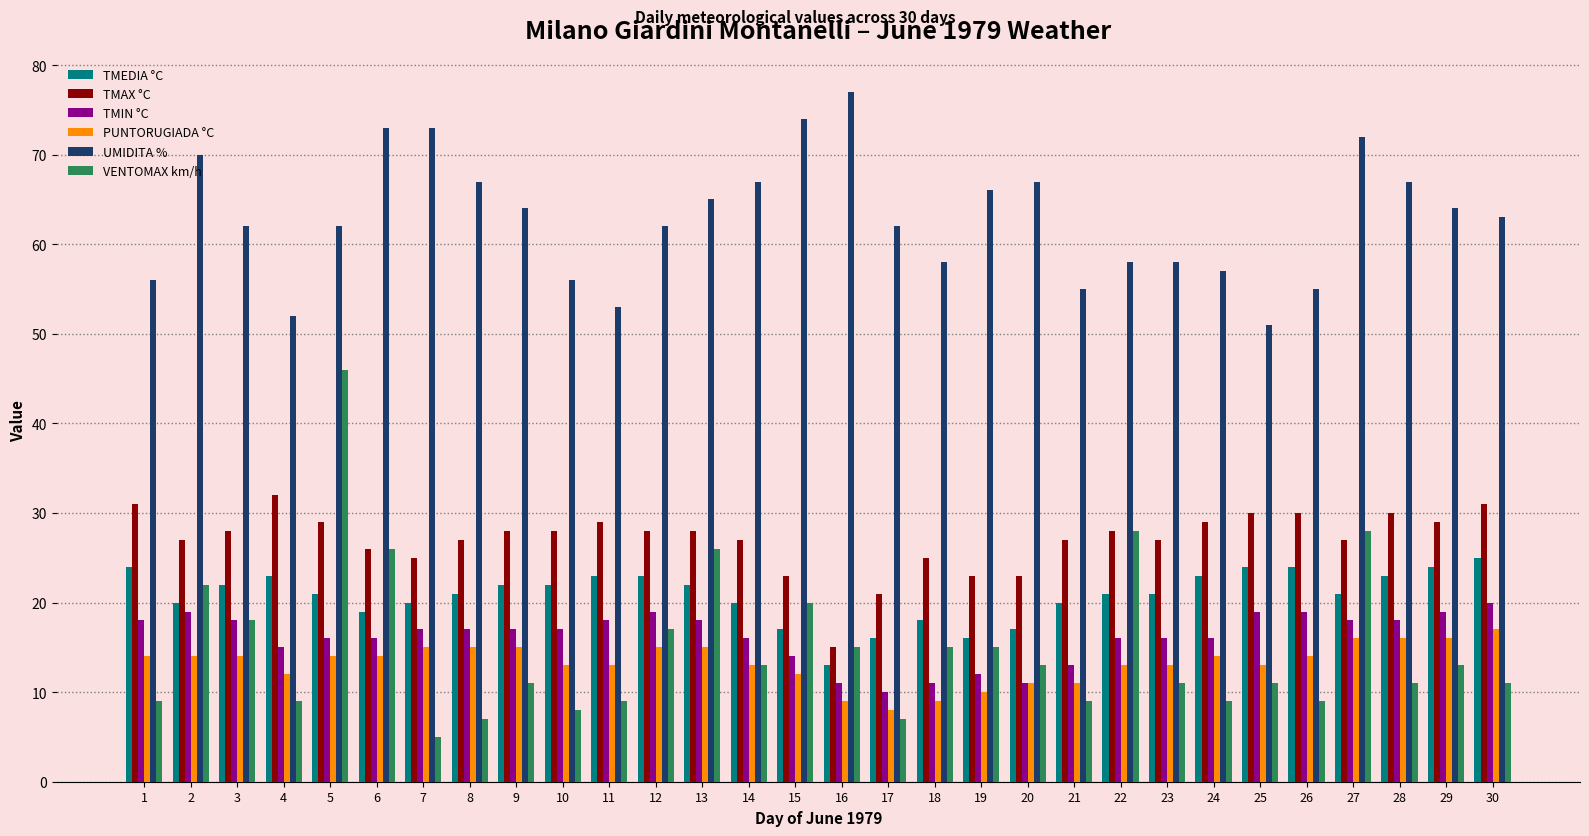

Does the chart contain any negative values?

No